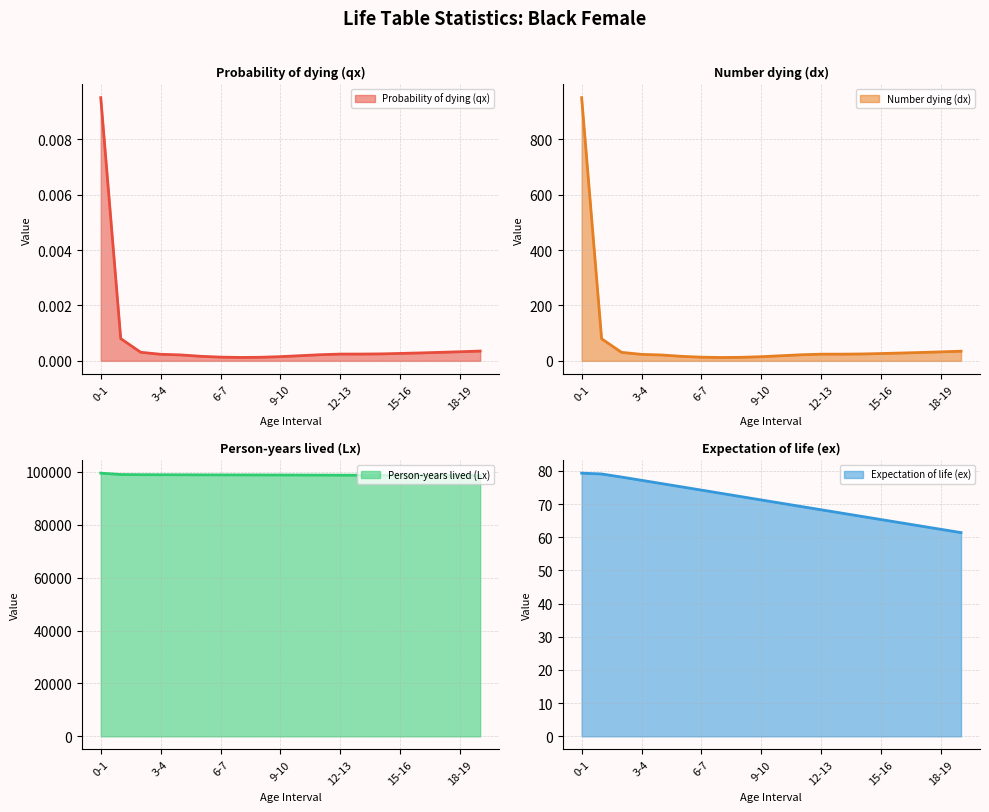

At which label is Expectation of life (ex) closest to 70?

10-11